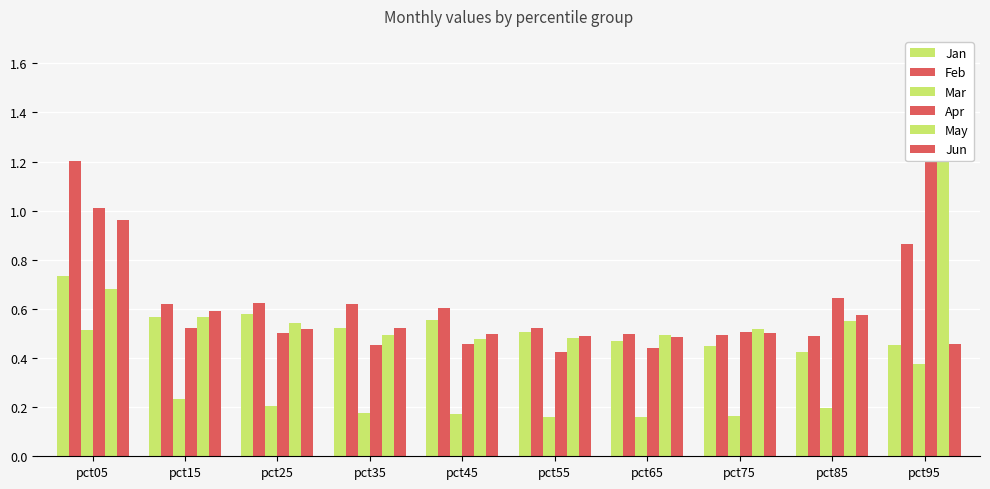

What is the difference between the Apr values at pct85 and pct05?

0.4